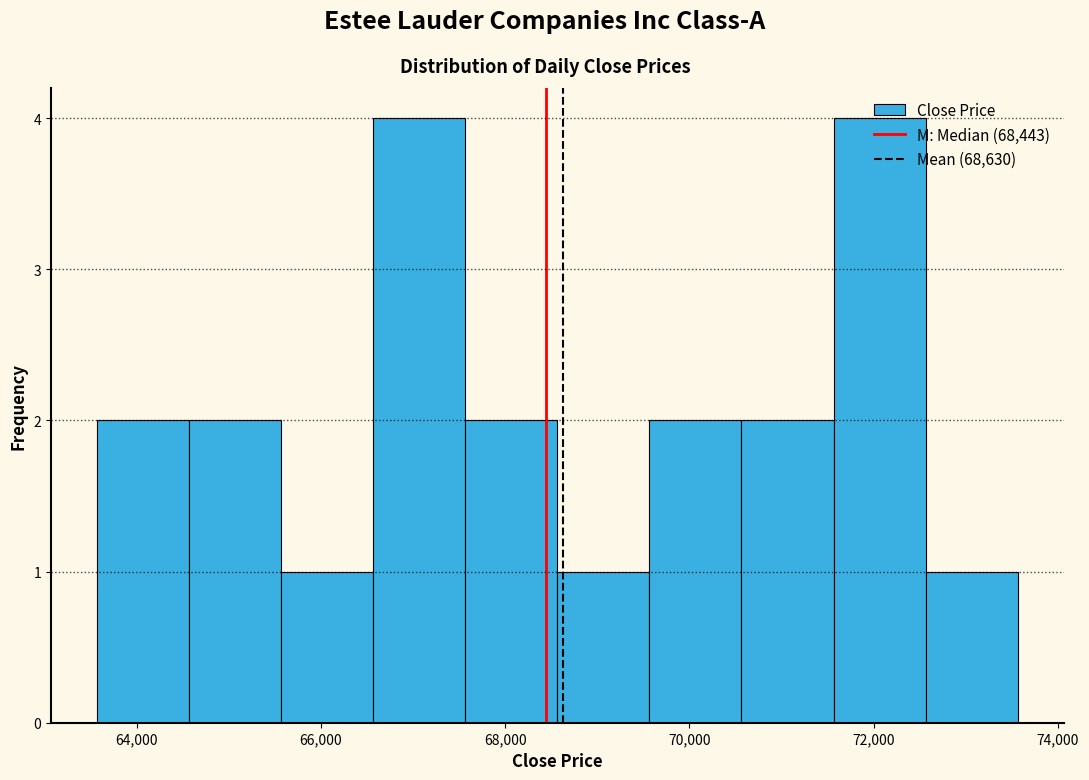

Reading left to right, transcribe this chart: for each bar, give the range it covers on the x-axis and its height. Neither the bar edges nor the heights are printed on the chart, so give them approximately, as read against the axes.

63600 to 64600: 2
64600 to 65600: 2
65600 to 66600: 1
66600 to 67600: 4
67600 to 68600: 2
68600 to 69600: 1
69600 to 70600: 2
70600 to 71600: 2
71600 to 72600: 4
72600 to 73600: 1